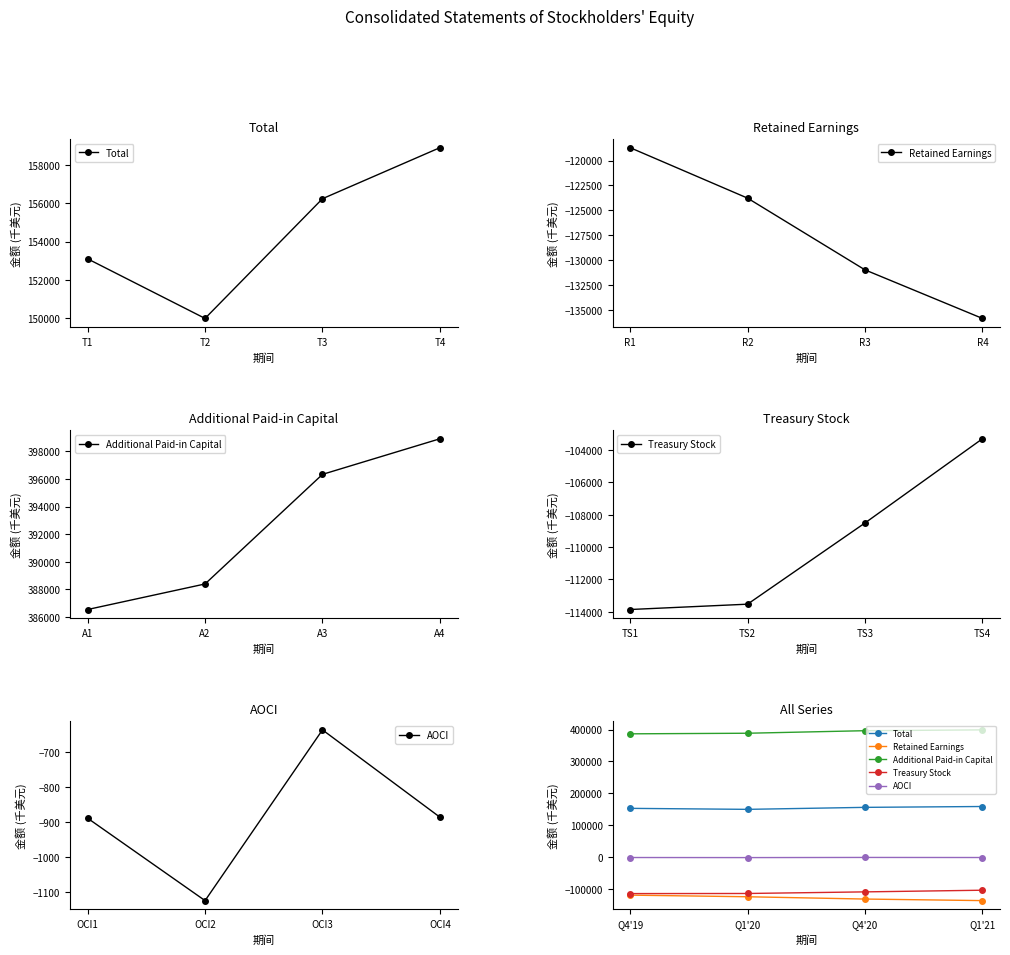

Reading left to right, extract all data points from this chart.

Total: 153094	149979	156238	158906
Retained Earnings: -118712	-123775	-130975	-135848
Additional Paid-in Capital: 386534	388387	396335	398916
Treasury Stock: -113862	-113532	-108509	-103300
AOCI: -889	-1124	-637	-886